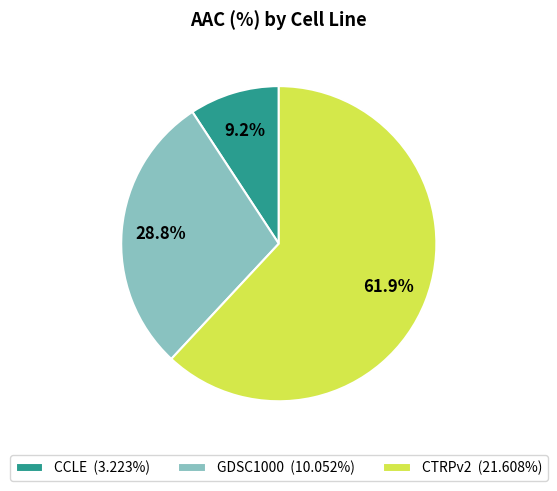

What percentage is the CCLE slice, to the nearest percent?

9%